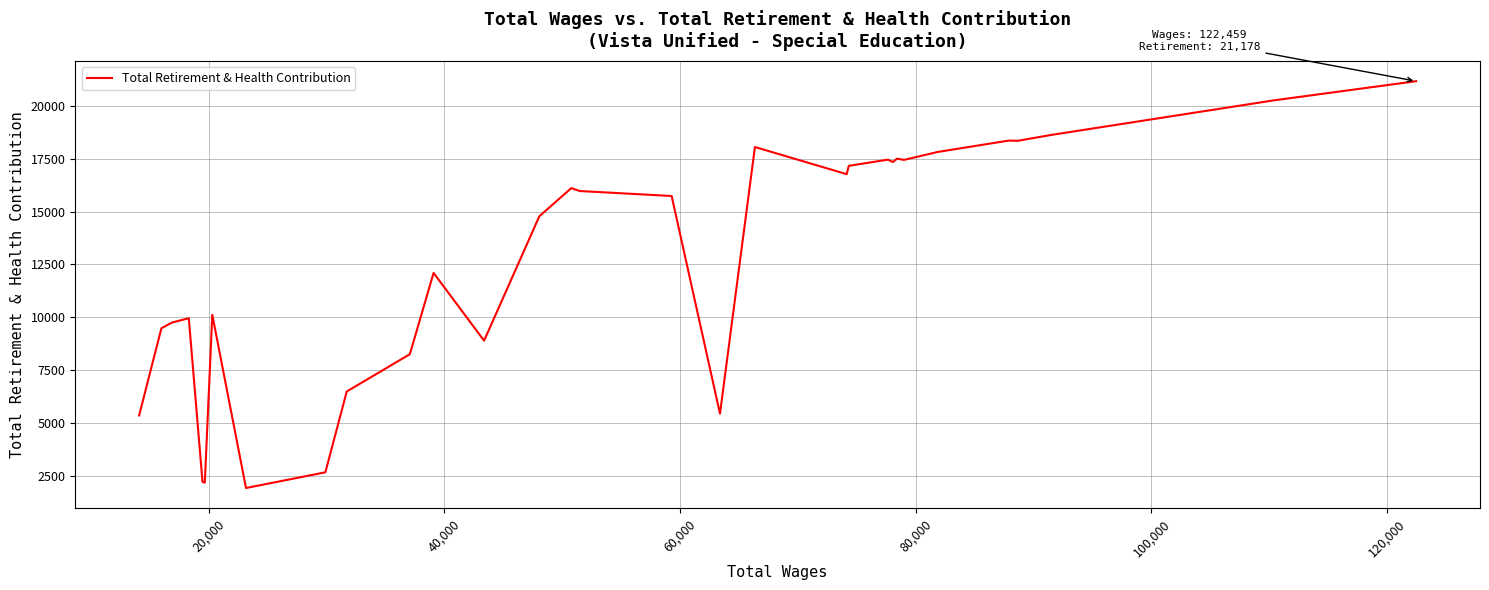

What is the difference between the maximum and minimum values?

19266